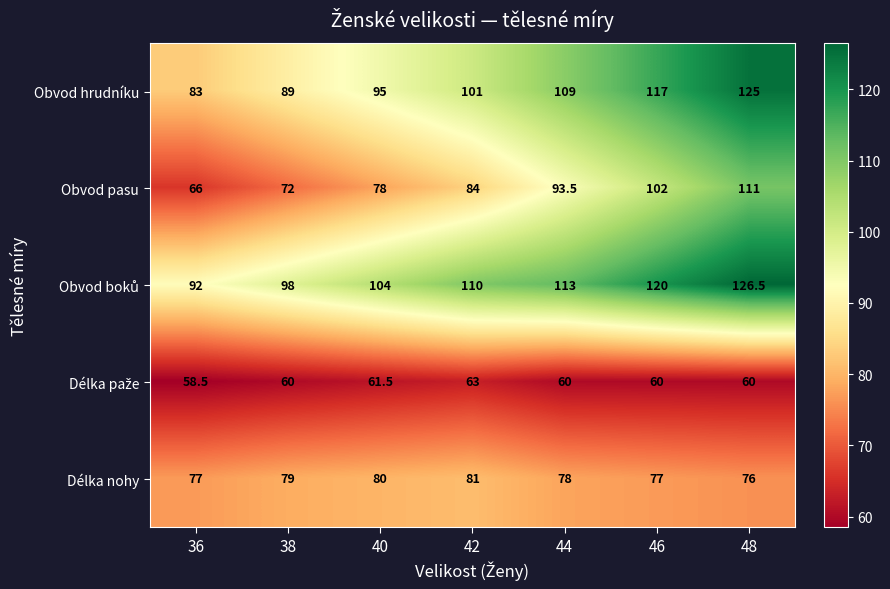

What value does the Obvod pasu series have at 46?

102.0